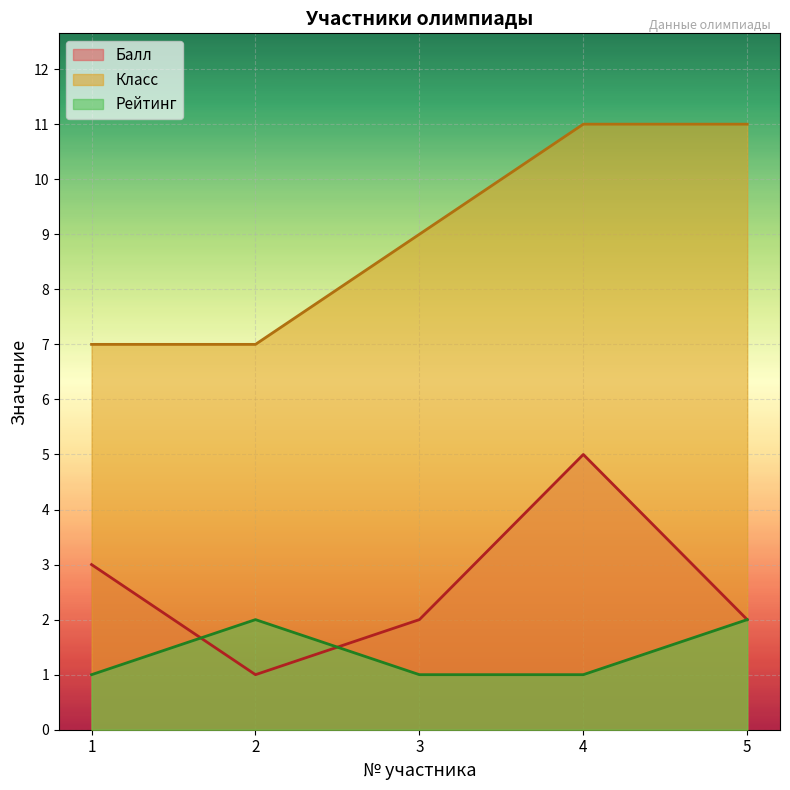

What is the value of the Балл point at the 4th from the left?

5